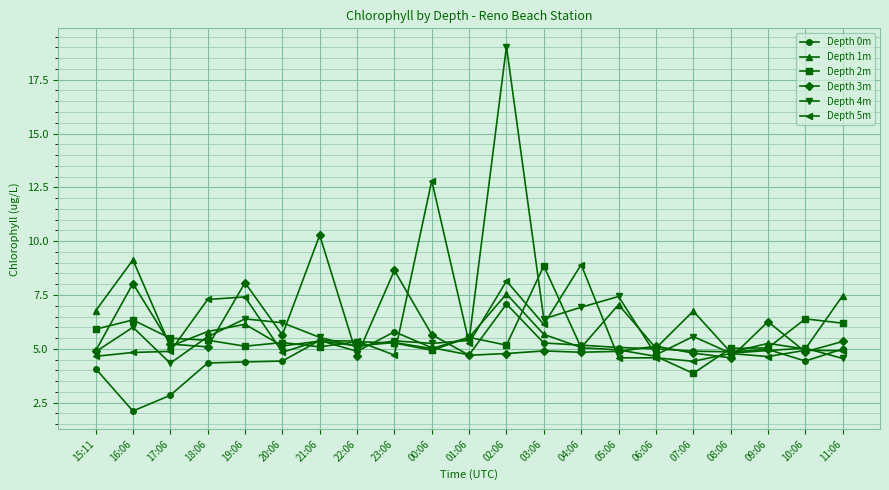

In Depth 0m, how many points are higher than both neighbors (excluding endpoints)?

4